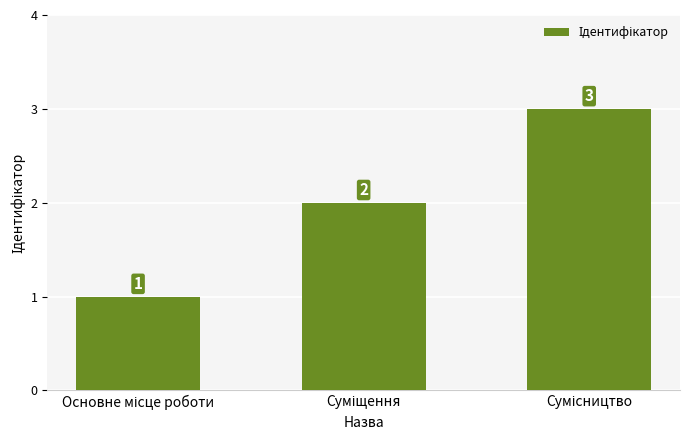

Count the values in the range 1 to 3.

3